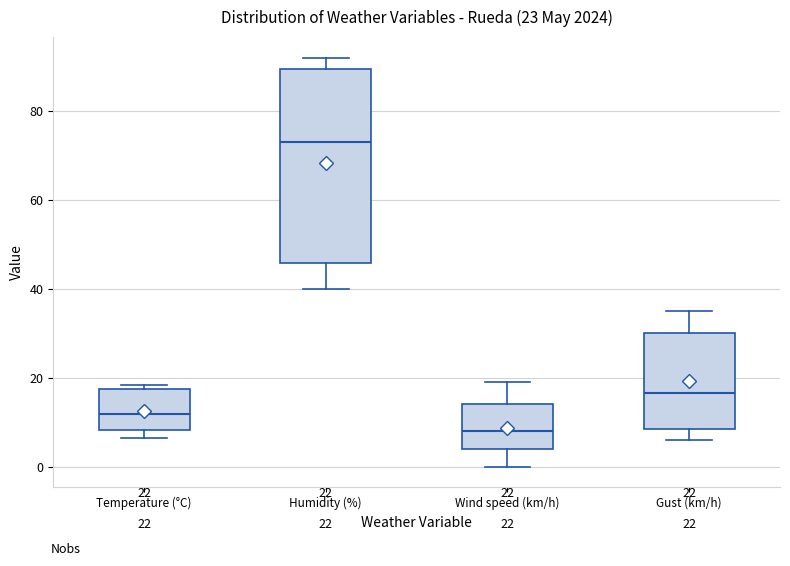

Comparing the boxes themselves (not the whiskers), which one is the tallest?

Humidity (%)